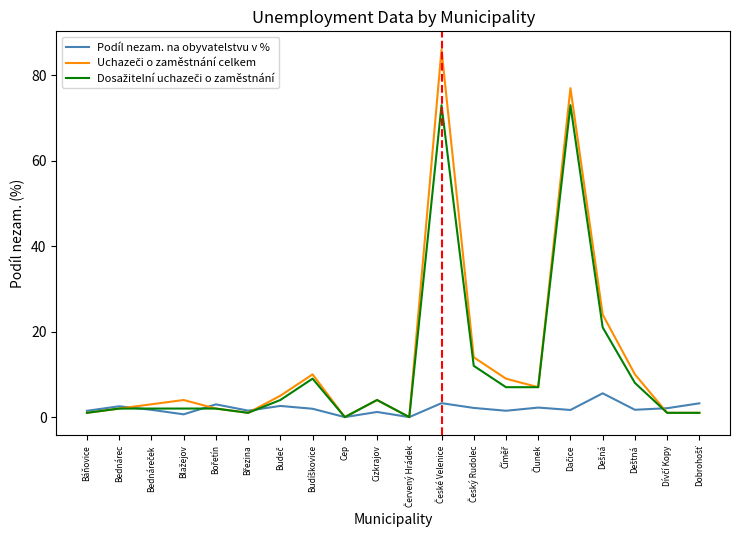

What is the greatest value displayed?

86.0